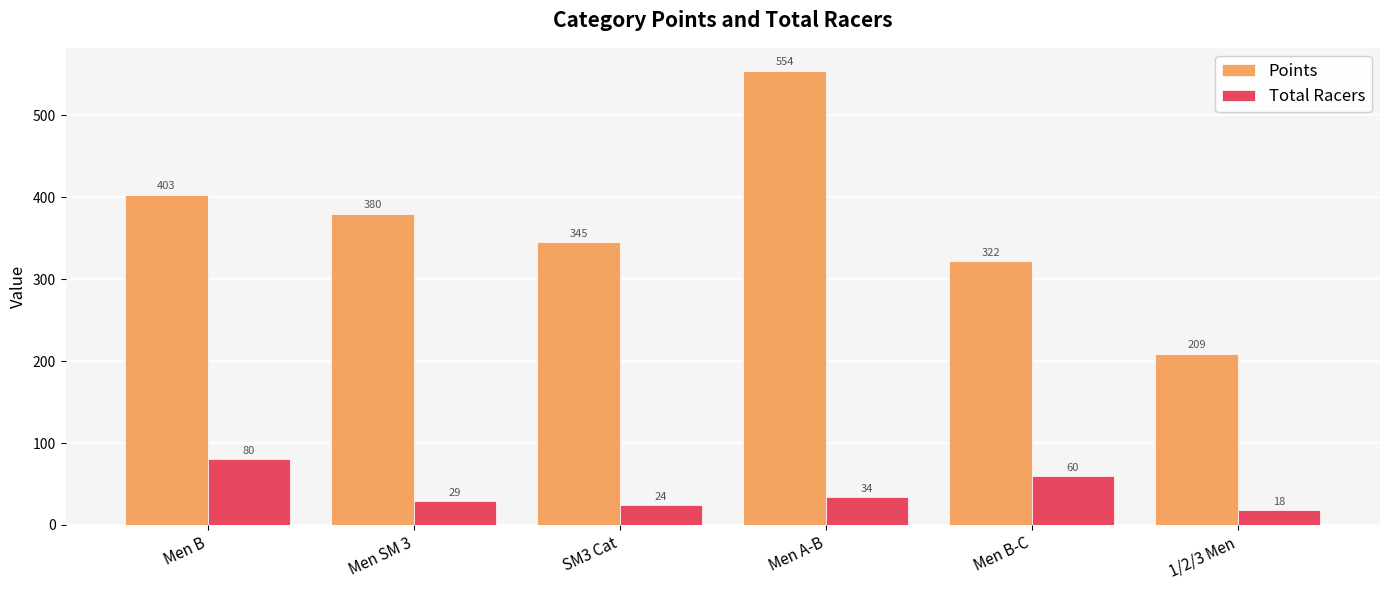

What is the label of the 2nd bar from the right?

Men B-C